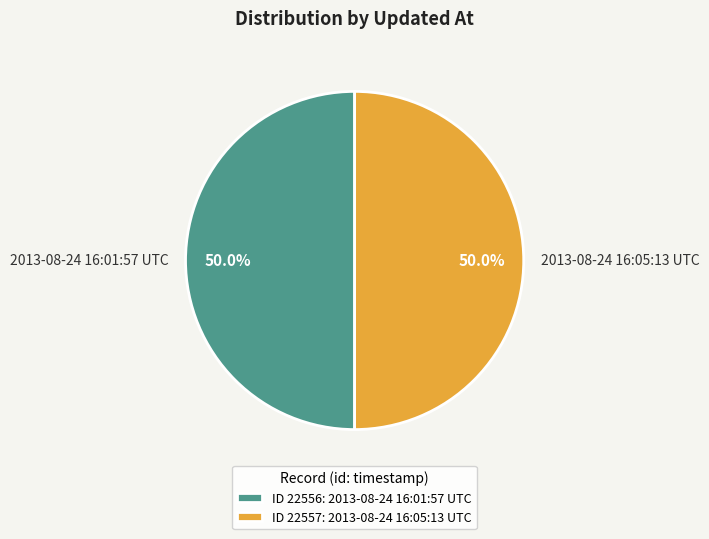

To the nearest percent, what is the combined percentage of 2013-08-24 16:05:13 UTC and 2013-08-24 16:01:57 UTC?

100%